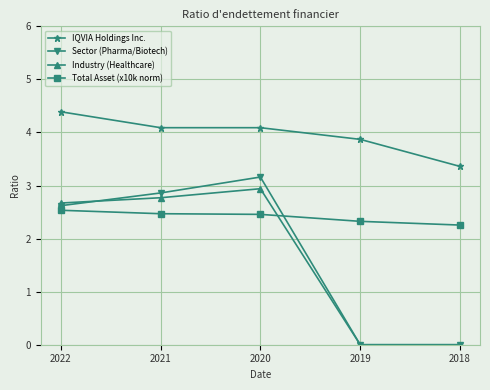

Between 2021 and 2020, which series saw the biggest shift?

Sector (Pharma/Biotech)